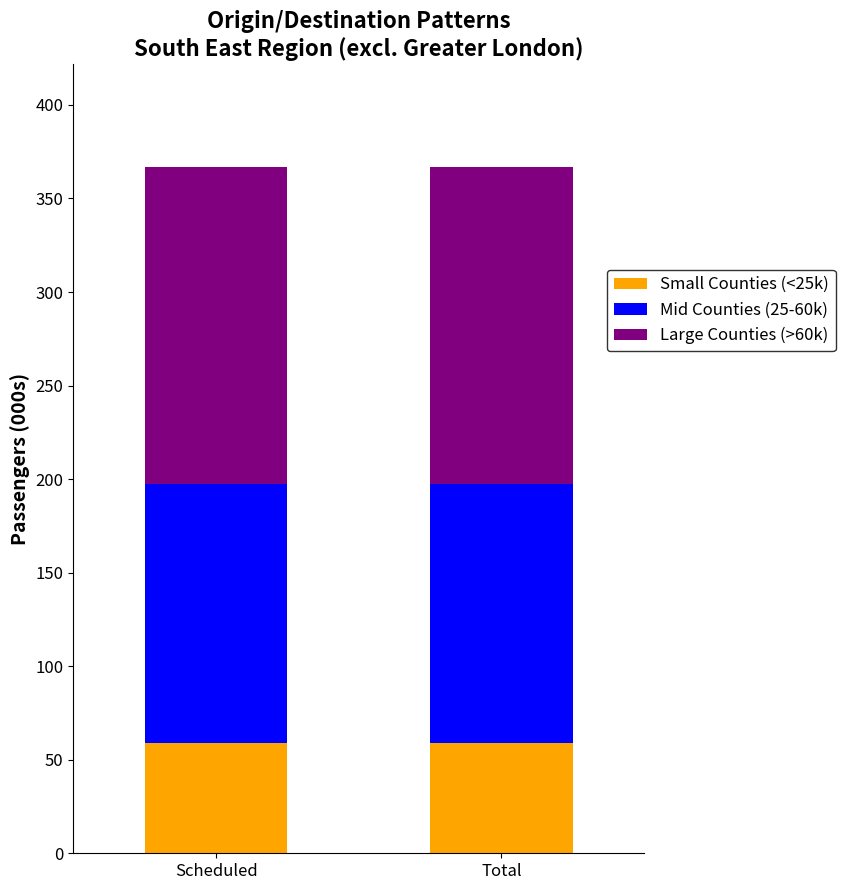

What is the sum of the Small Counties (<25k) values at Scheduled and Total?

118.4